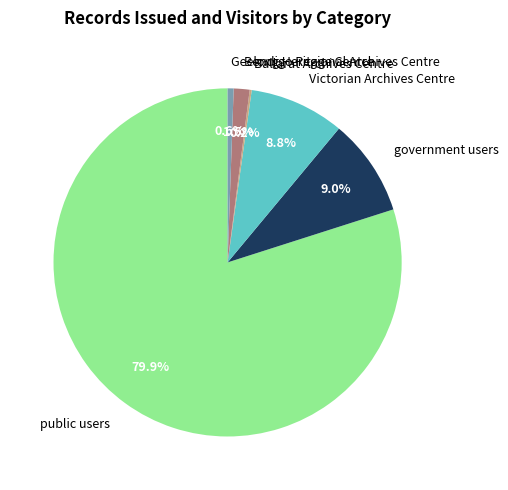

What is the ratio of the value at Geelong Heritage Centre to the value at government users?

0.1